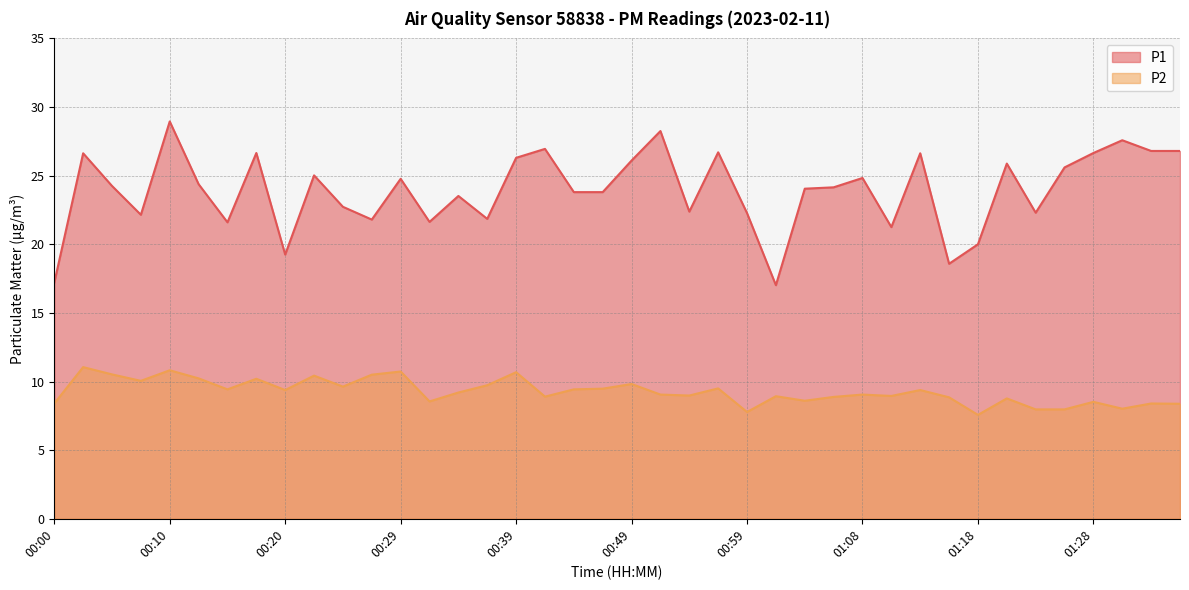

Reading left to right, extract all data points from this chart.

P1: 17.2	26.6	24.2	22.1	28.9	24.4	21.6	26.6	19.2	25.0	22.7	21.8	24.8	21.6	23.5	21.9	26.3	26.9	23.8	23.8	26.1	28.2	22.4	26.7	22.3	17.0	24.1	24.1	24.8	21.2	26.6	18.6	20.0	25.9	22.3	25.6	26.6	27.6	26.8	26.8
P2: 8.4	11.1	10.5	10.1	10.8	10.2	9.4	10.2	9.4	10.4	9.6	10.5	10.7	8.6	9.2	9.7	10.7	8.9	9.4	9.5	9.8	9.1	9.0	9.5	7.8	8.9	8.6	8.9	9.1	8.9	9.4	8.8	7.6	8.8	8.0	8.0	8.5	8.0	8.4	8.4